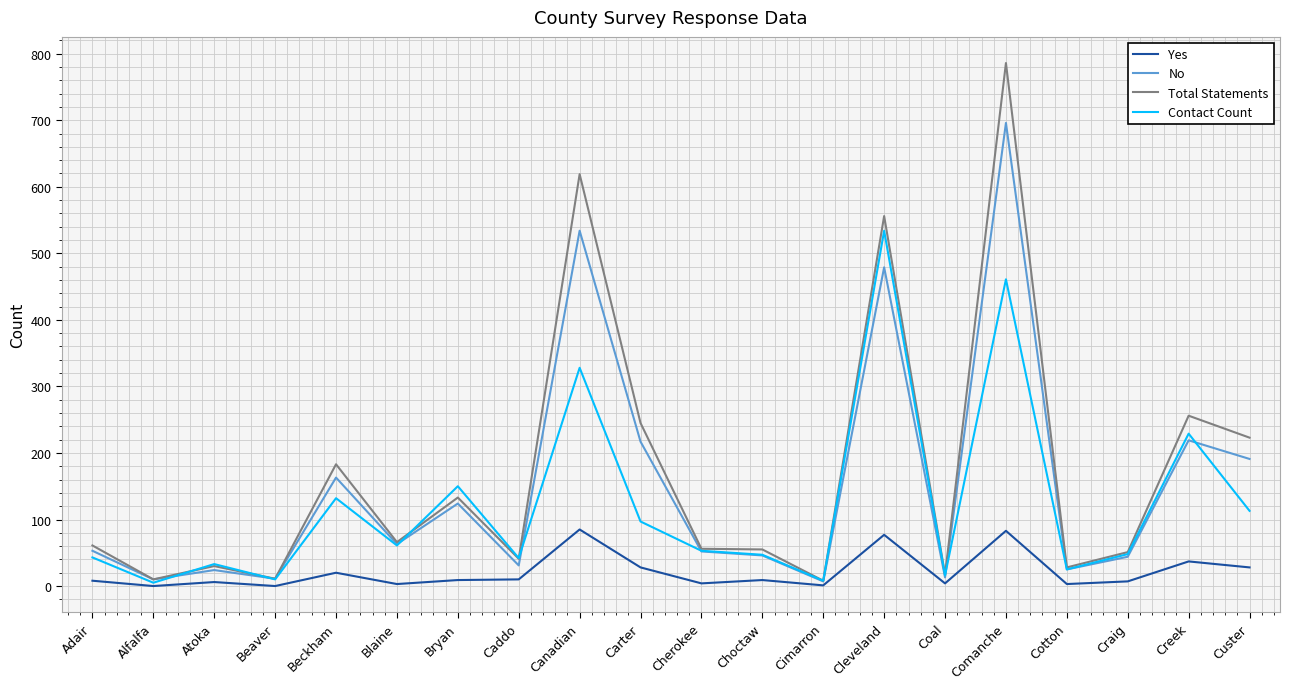

At which label is Contact Count closest to 269?

Creek